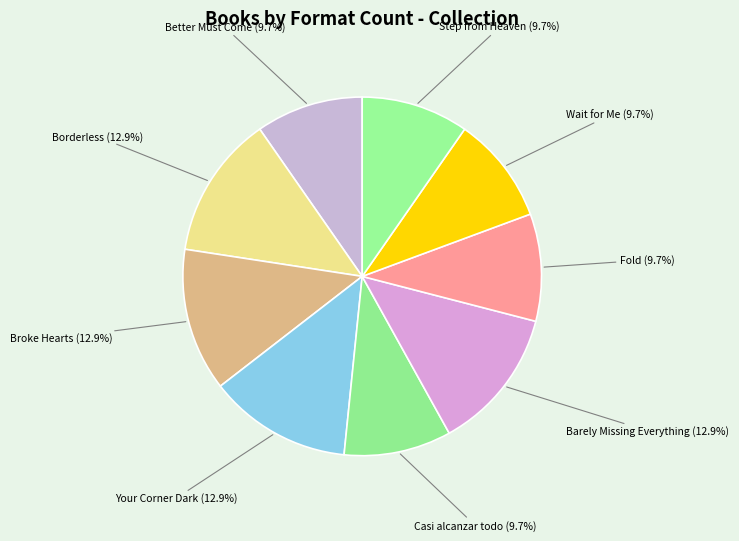

What percentage is the Fold slice, to the nearest percent?

10%